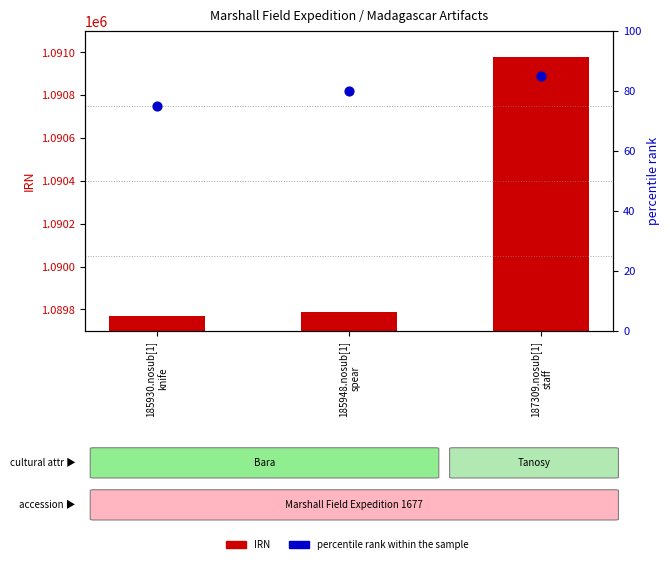

Is the value of percentile rank within the sample at 185930.nosub[1]
knife greater than the value of IRN at 185930.nosub[1]
knife?

No